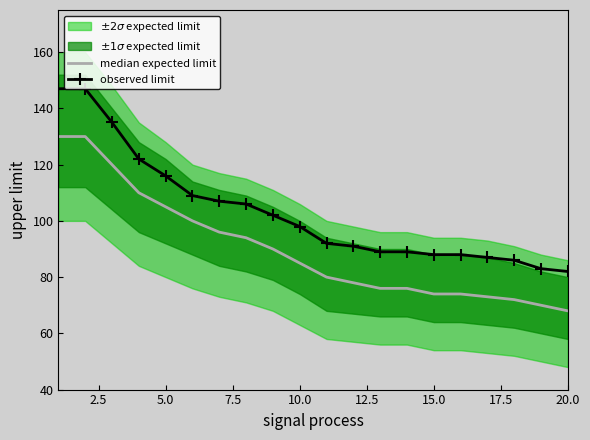

What is the average value of the observed limit series?

103